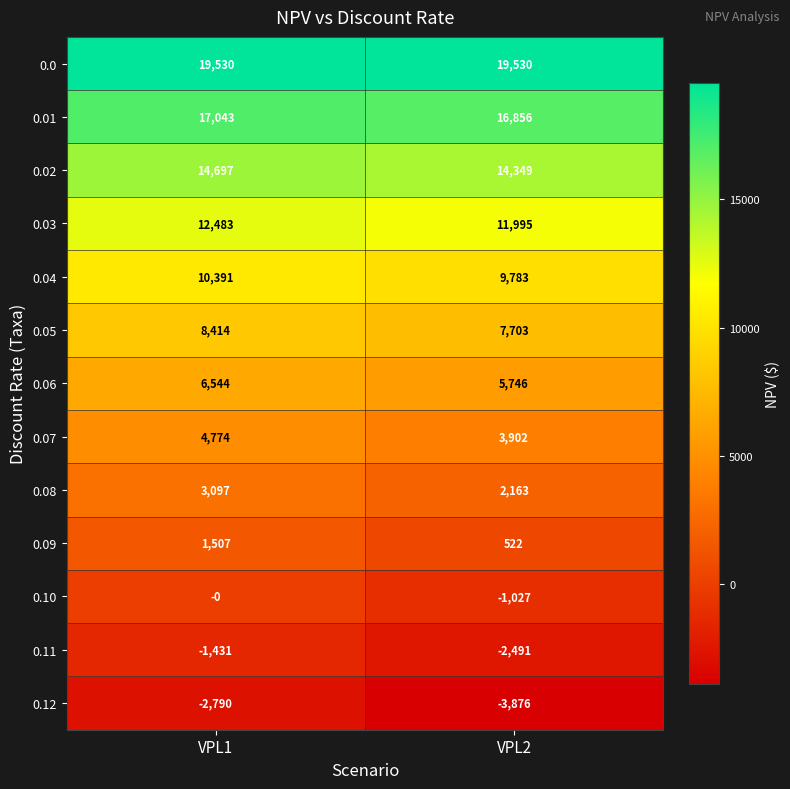

List the series in order of their peak value, lowest first.

0.12, 0.11, 0.10, 0.09, 0.08, 0.07, 0.06, 0.05, 0.04, 0.03, 0.02, 0.01, 0.0